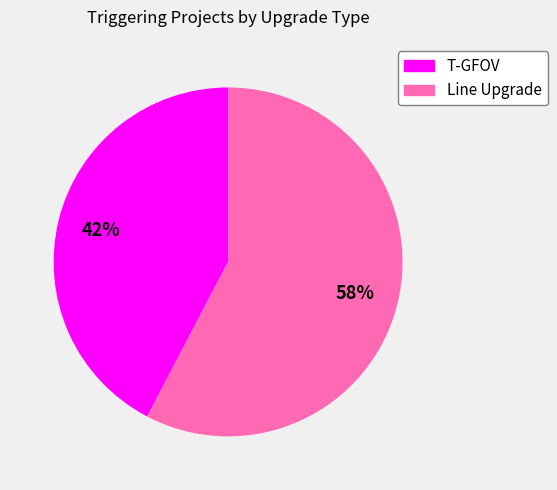

Is there a majority slice in this chart?

Yes